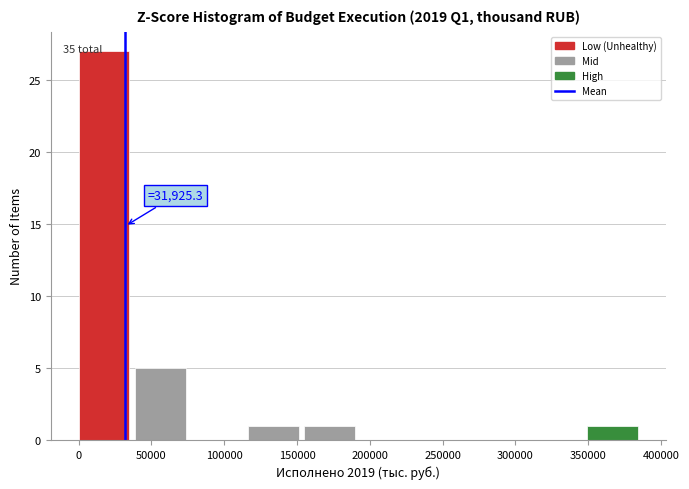

Over which range of the x-axis is the bar tallest?

0 to 40000